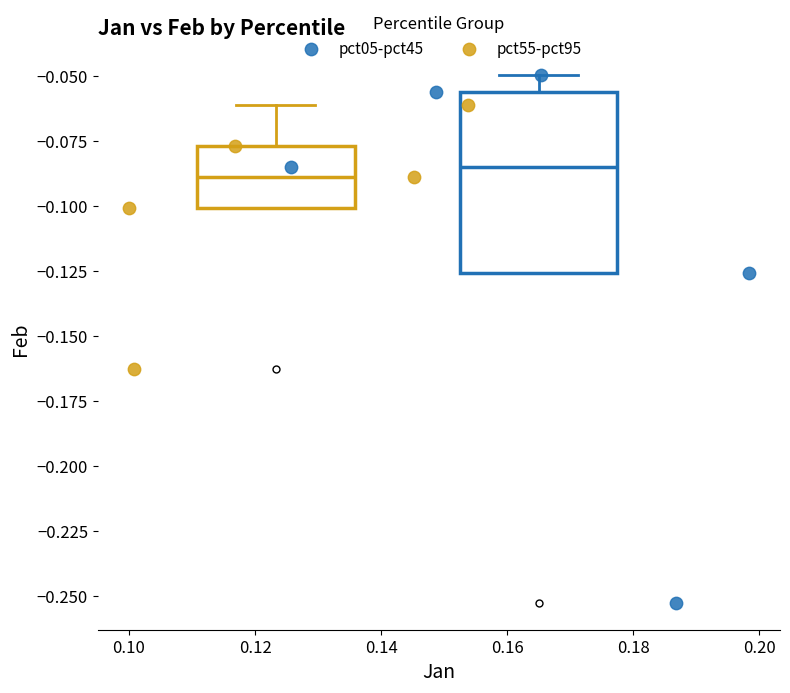

Which series has the largest Y range (max minus min)?

pct05-pct45